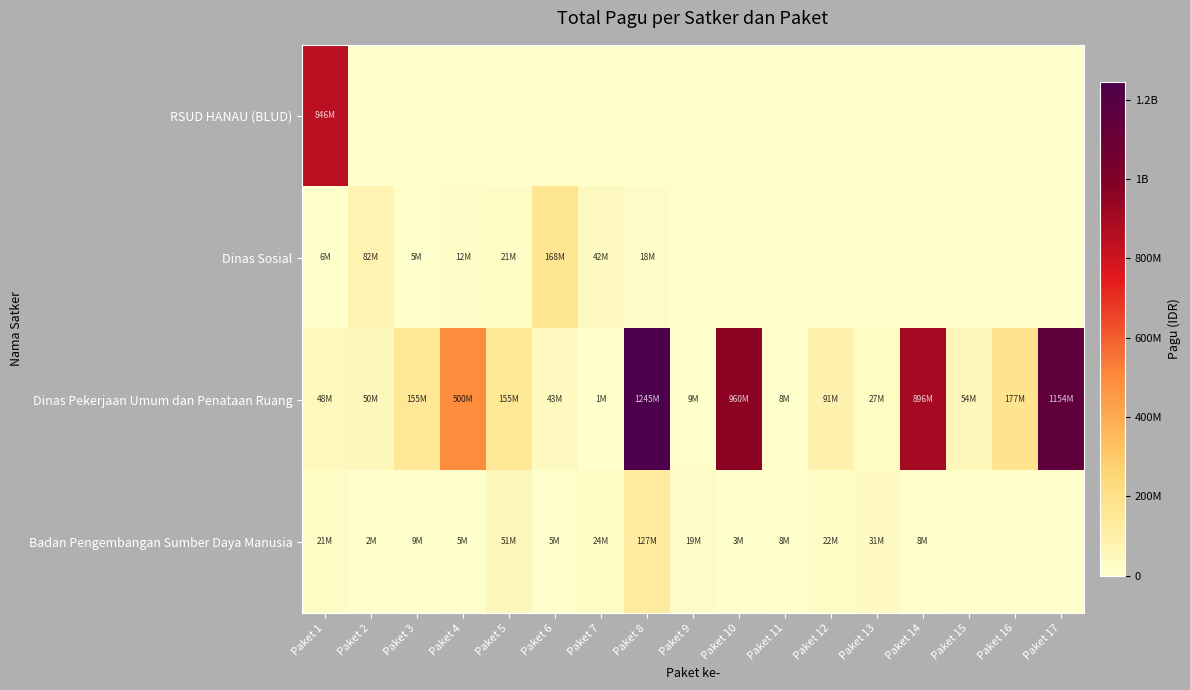

Which category has the highest value across all series?

Paket 8